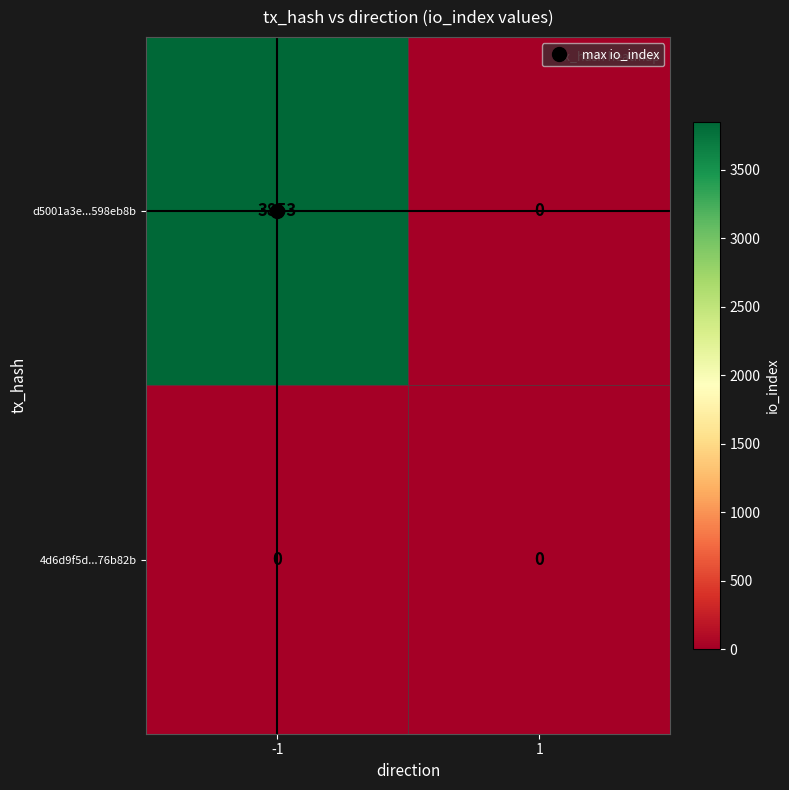

Is it true that d5001a3e...598eb8b equals 2364 at 1?

False